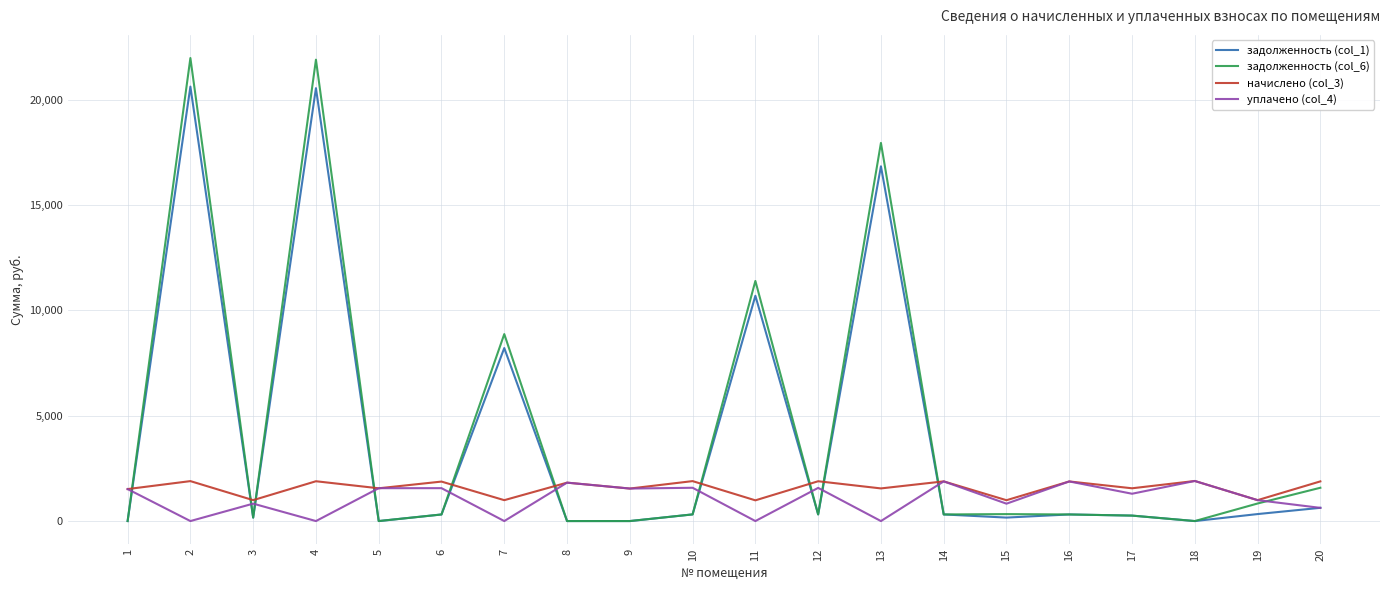

Does the chart display data point markers on the line(s)?

No